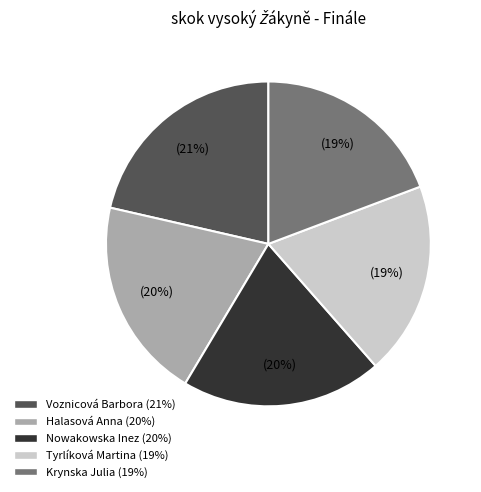

Which slice is the largest?

Voznicová Barbora